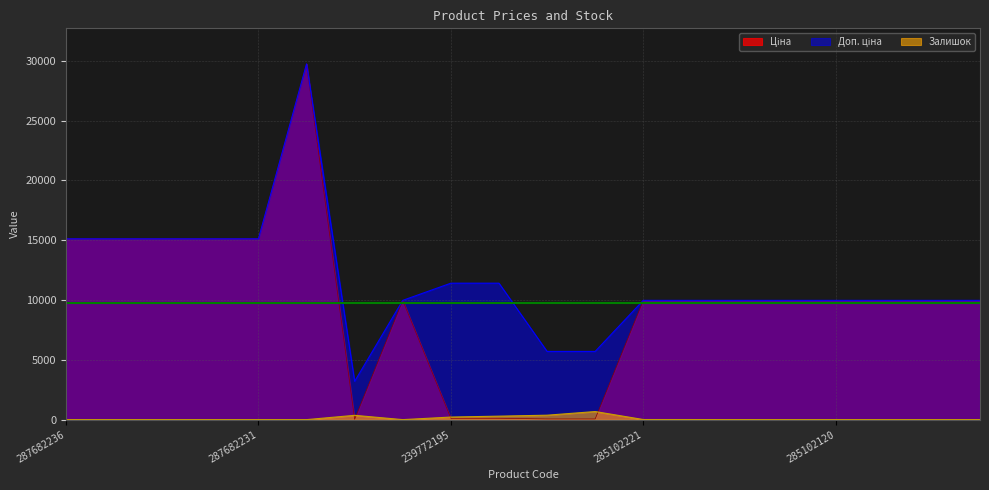

True or false: Залишок and Доп. ціна intersect in this chart.

False